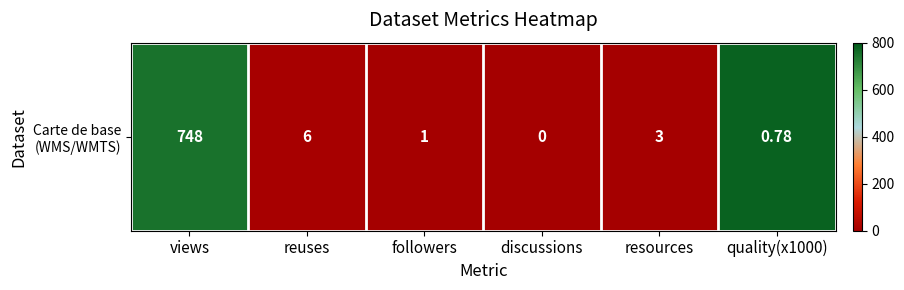

What is the average value?

256